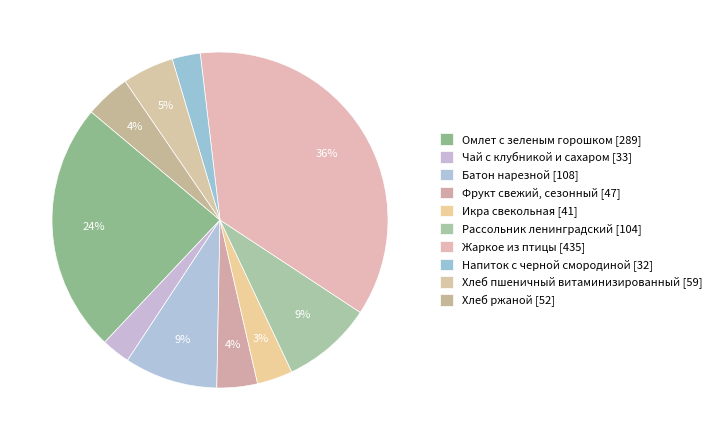

How many segments does this pie chart have?

10